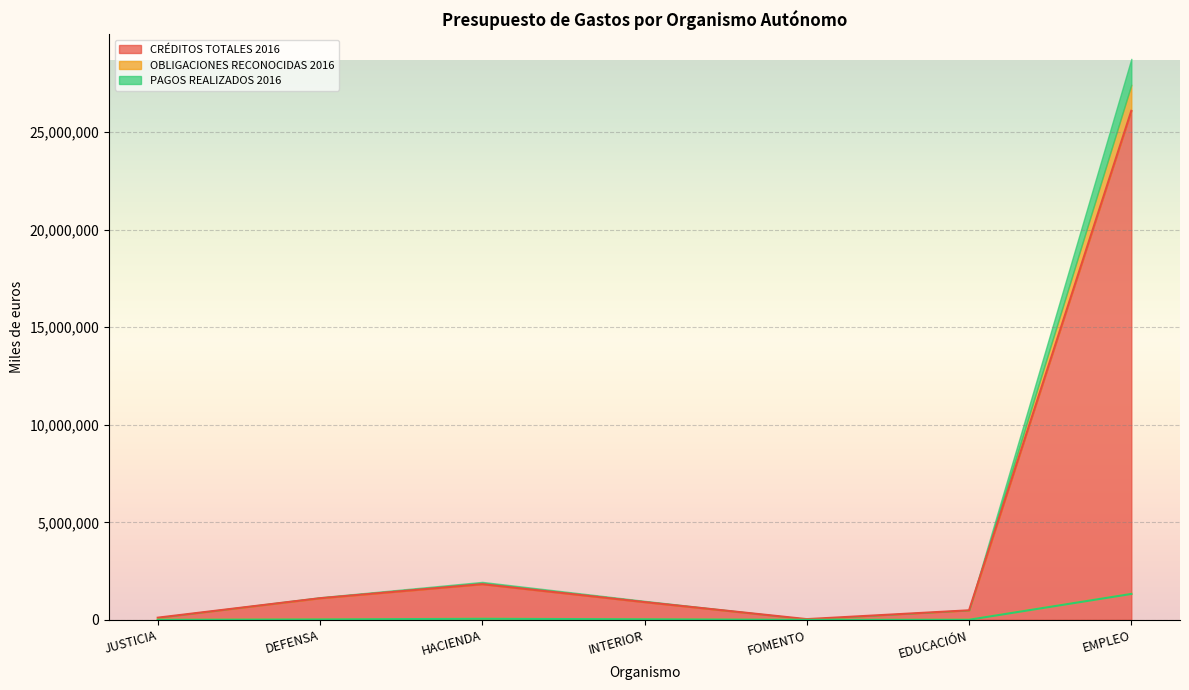

True or false: CRÉDITOS TOTALES 2016 has a value of 26086260 at EMPLEO.

True